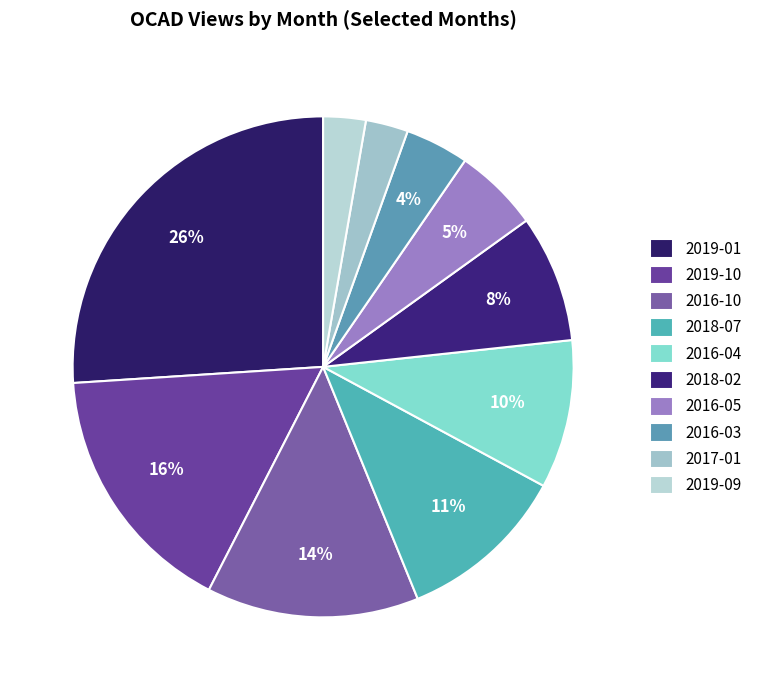

How many slices are in this pie chart?

10